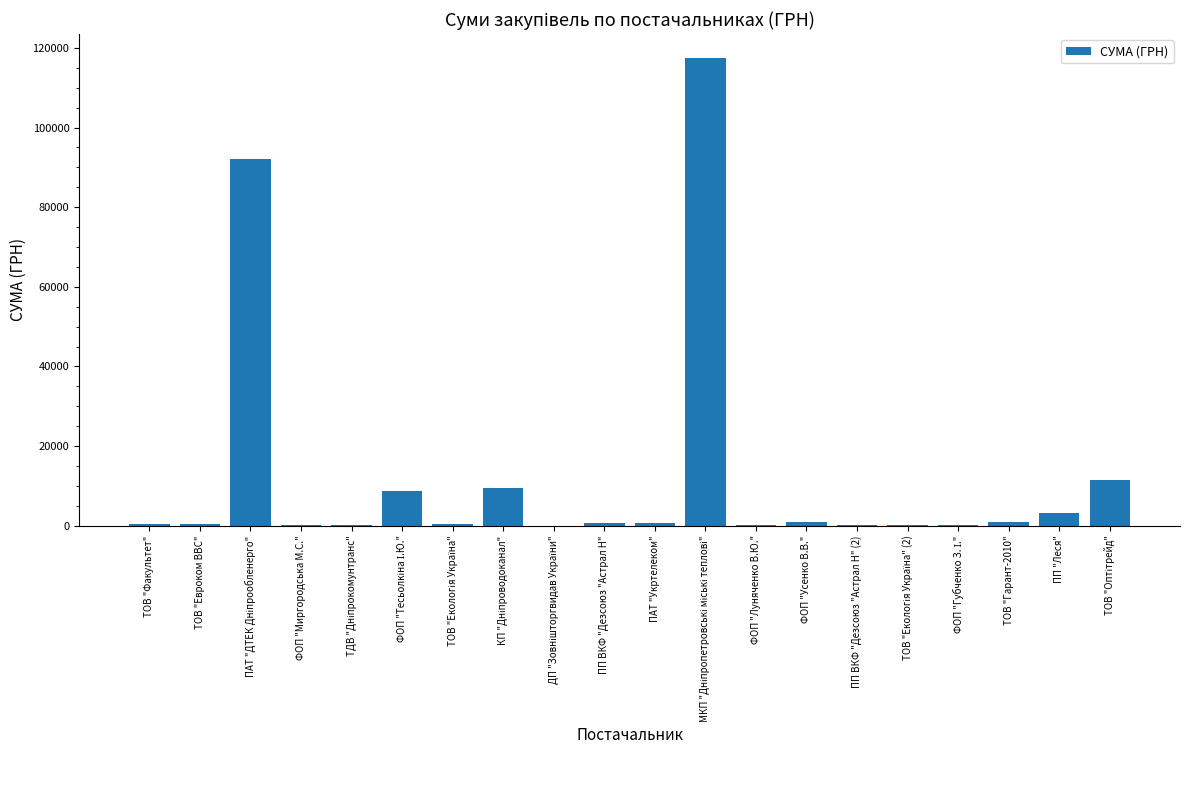

Read the value at ПП "Леся".

3071.0